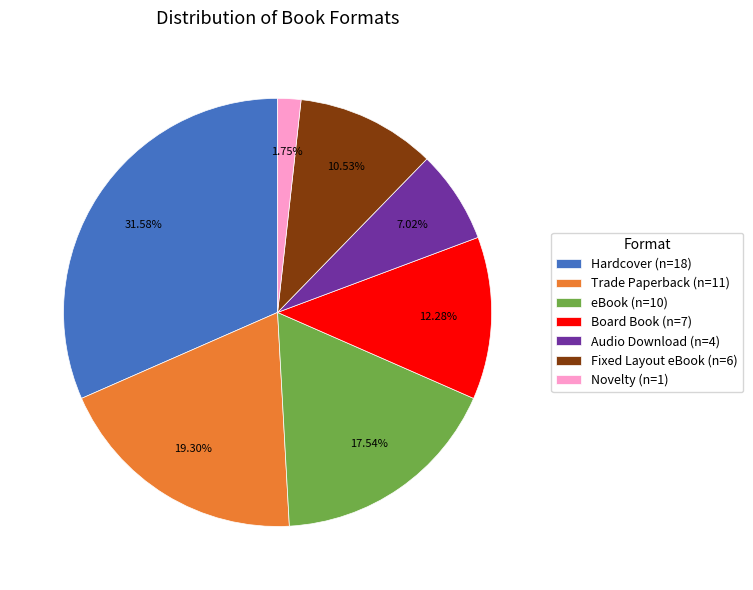

To the nearest percent, what is the difference between the largest and smallest slice percentages?

30%